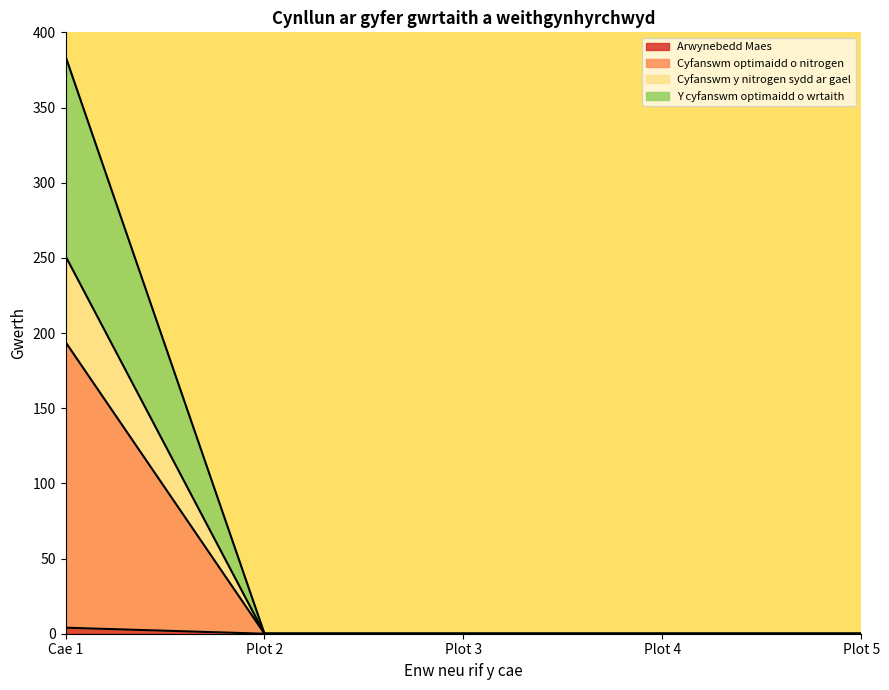

How many positive values does the Cyfanswm optimaidd o nitrogen series have?

1